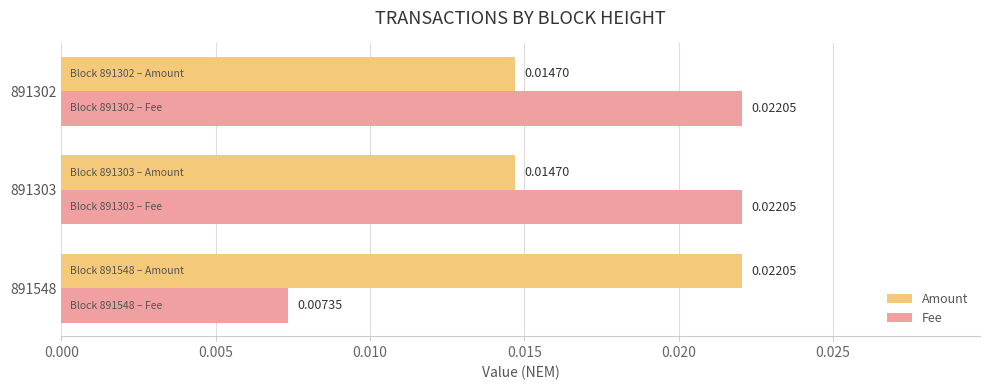

At how many categories does at least one series exceed 0?

3